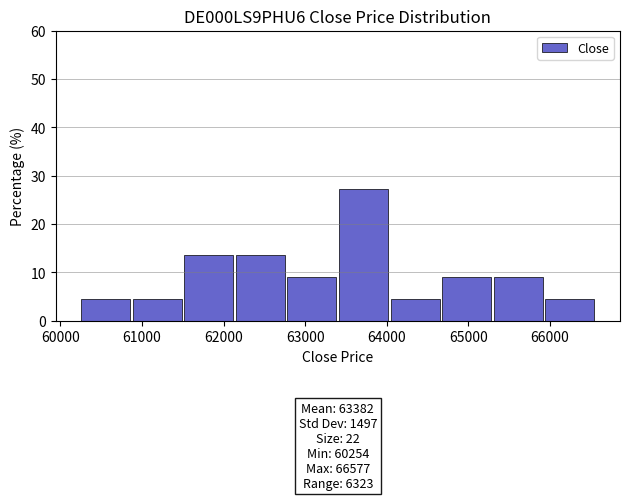

Which range on the x-axis has the tallest bar?

63400 to 64000